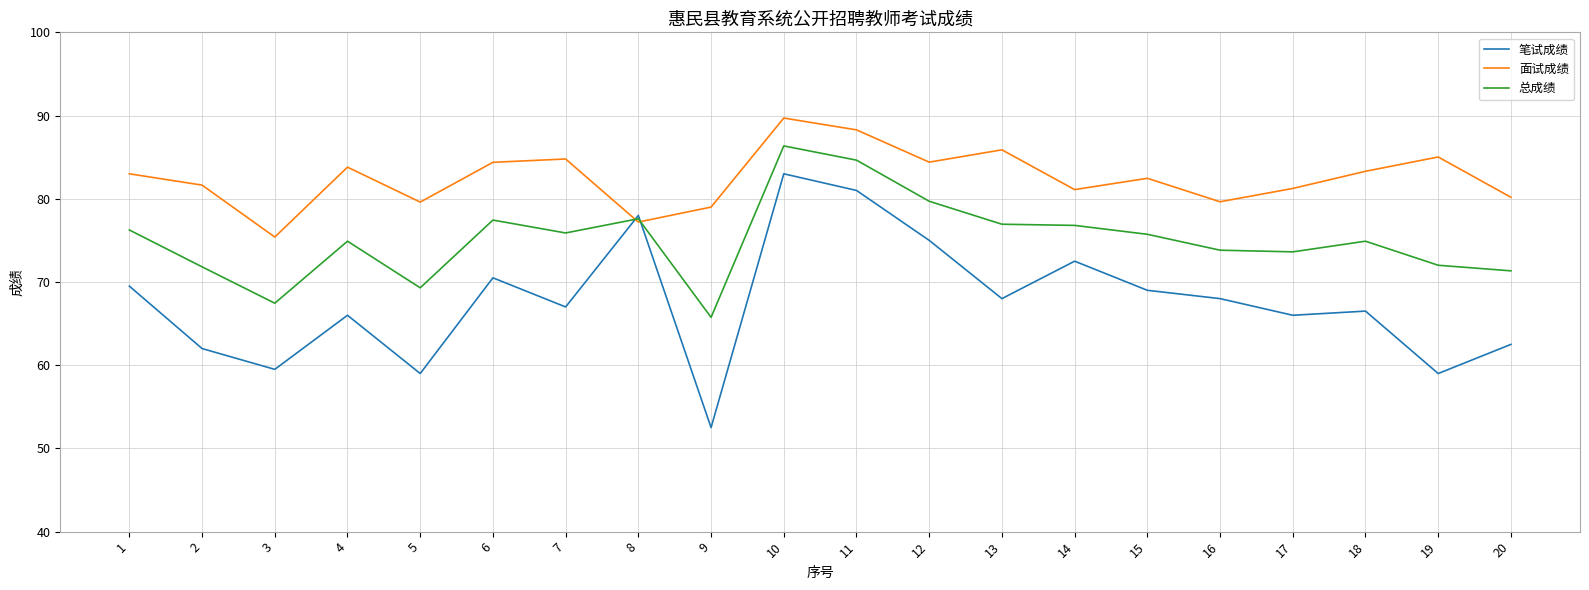

What value does the 面试成绩 series have at 9?

79.0